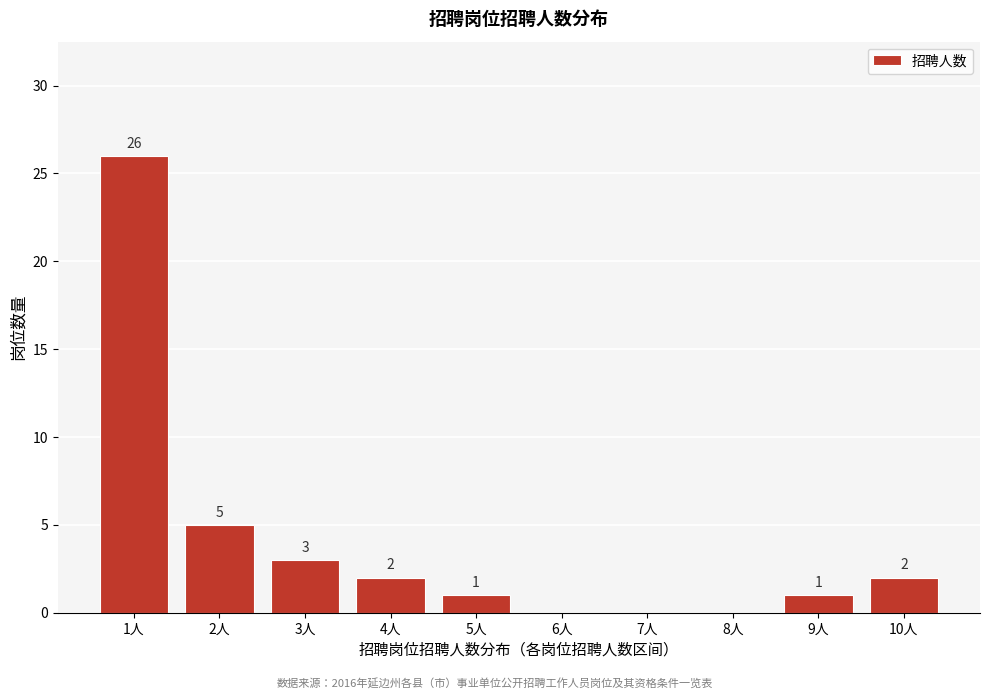

Reading right to left, transcribe all the data shown in this chart.

10人=2	9人=1	8人=0	7人=0	6人=0	5人=1	4人=2	3人=3	2人=5	1人=26